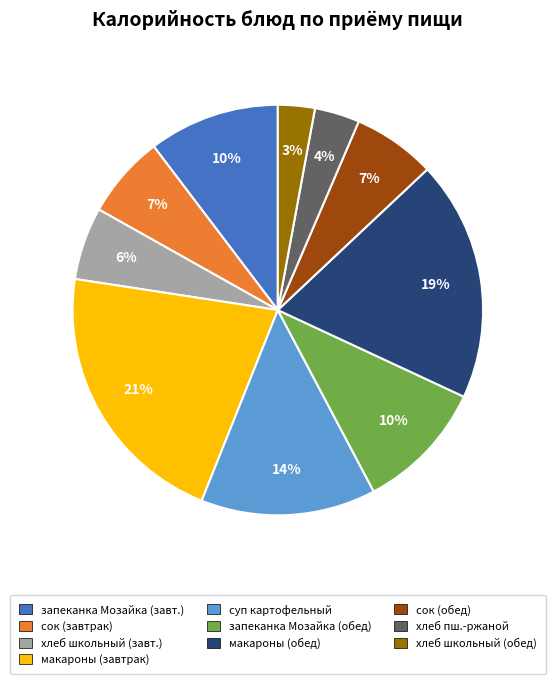

How many segments does this pie chart have?

10